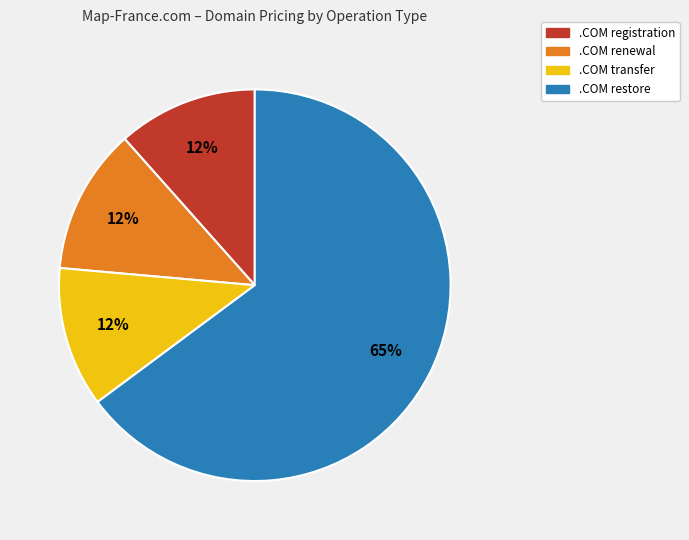

Does .COM registration represent more than half of the total?

No